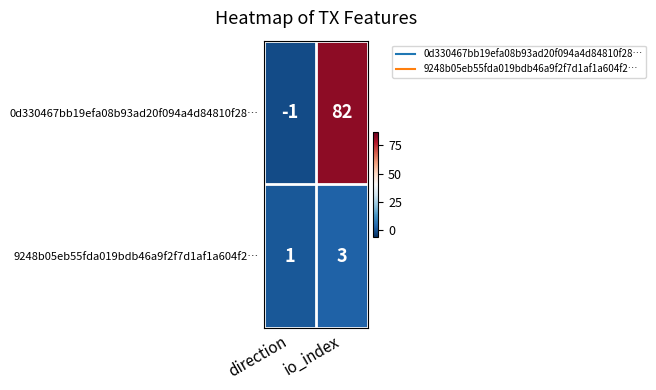

Between direction and io_index, which series saw the biggest shift?

0d330467bb19efa08b93ad20f094a4d84810f28…